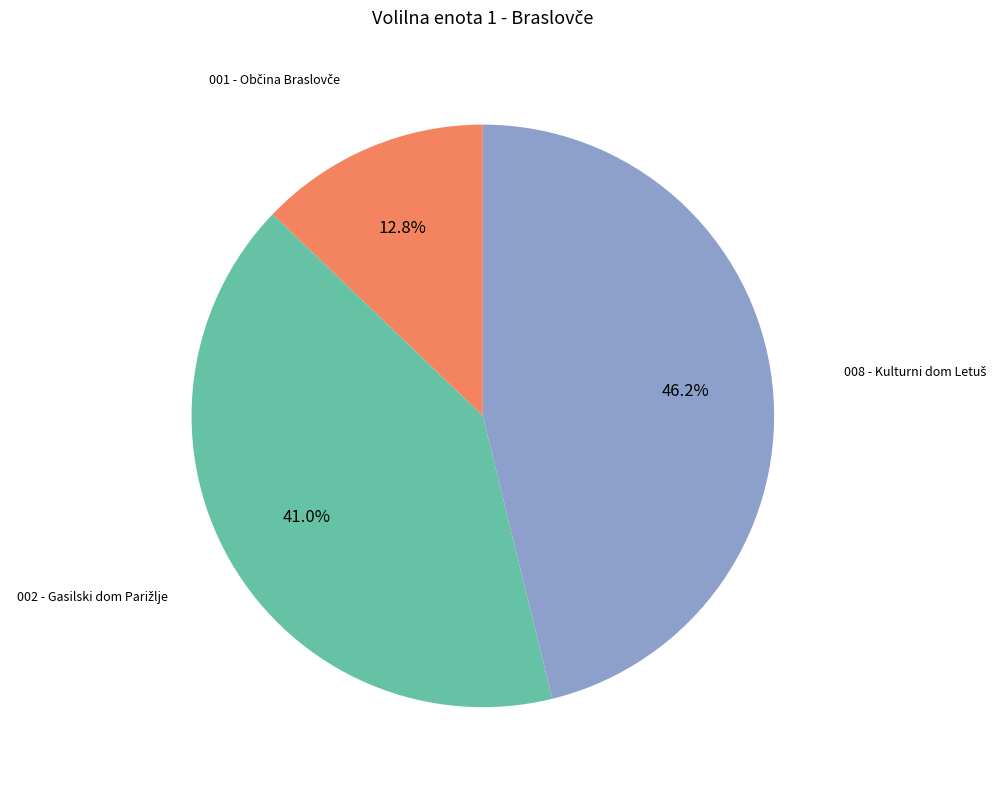

To the nearest percent, what is the average slice percentage?

33%